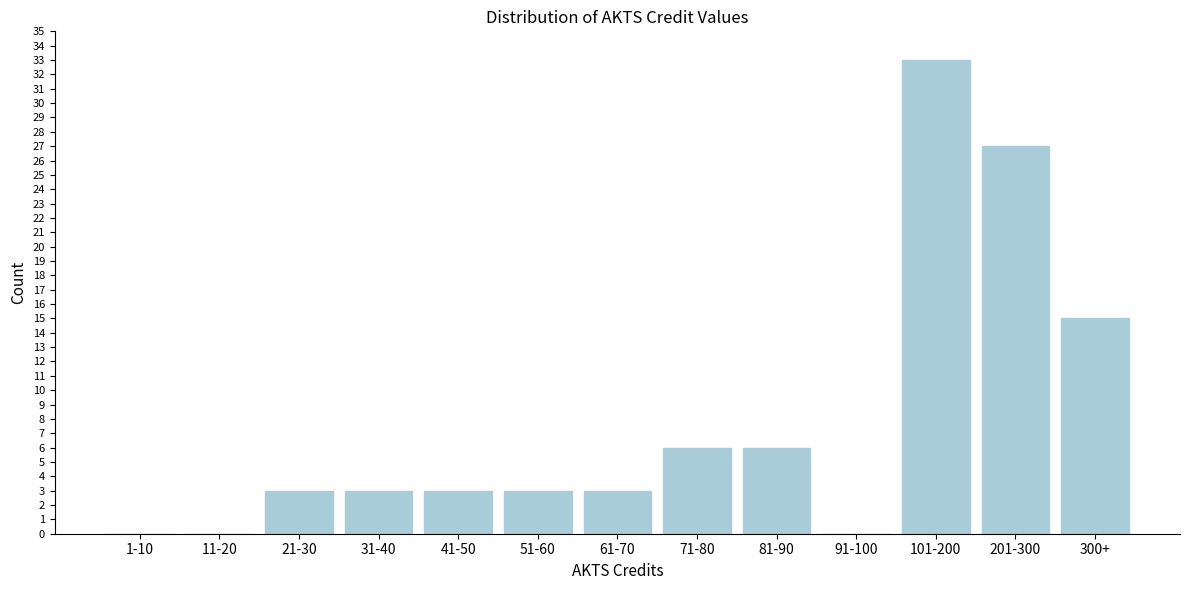

Reading left to right, list all the values displayed in this chart.

1-10=0	11-20=0	21-30=3	31-40=3	41-50=3	51-60=3	61-70=3	71-80=6	81-90=6	91-100=0	101-200=33	201-300=27	300+=15